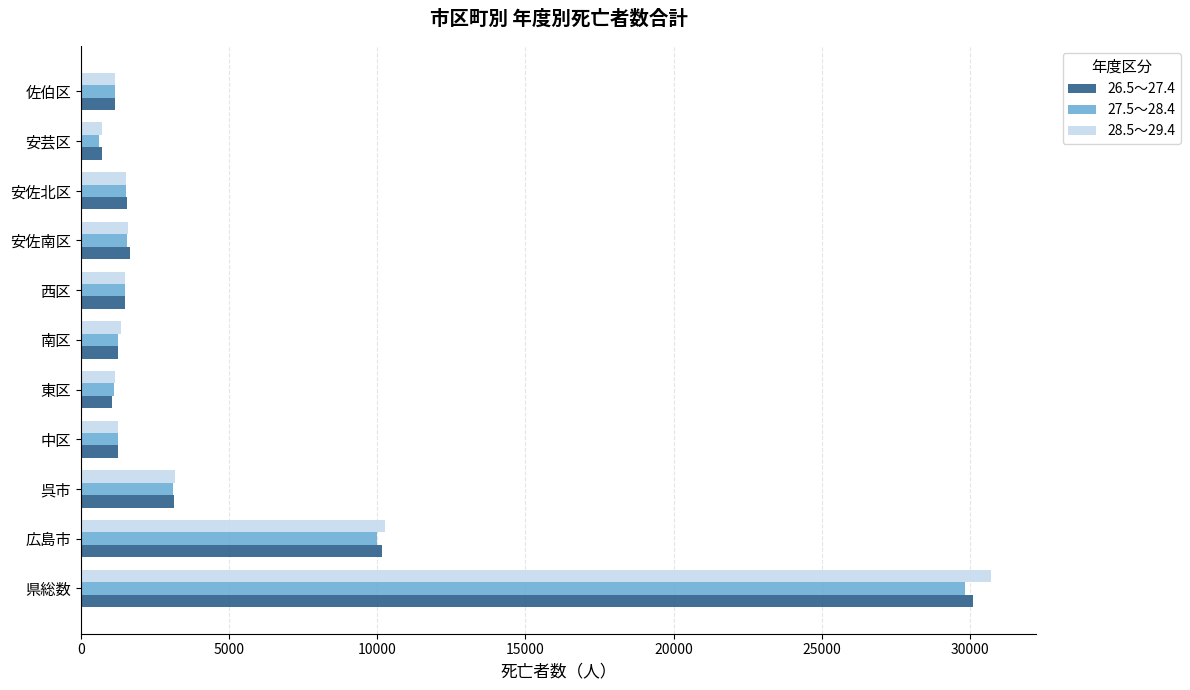

Is it true that 26.5～27.4 equals 1265 at 中区?

True